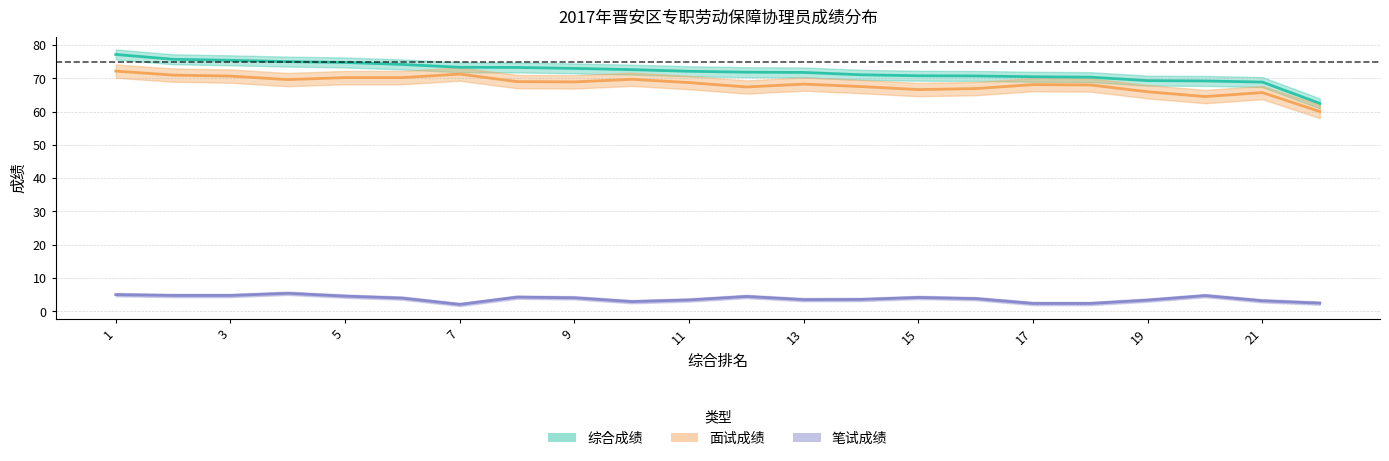

At which label does 面试成绩 reach its peak?

1